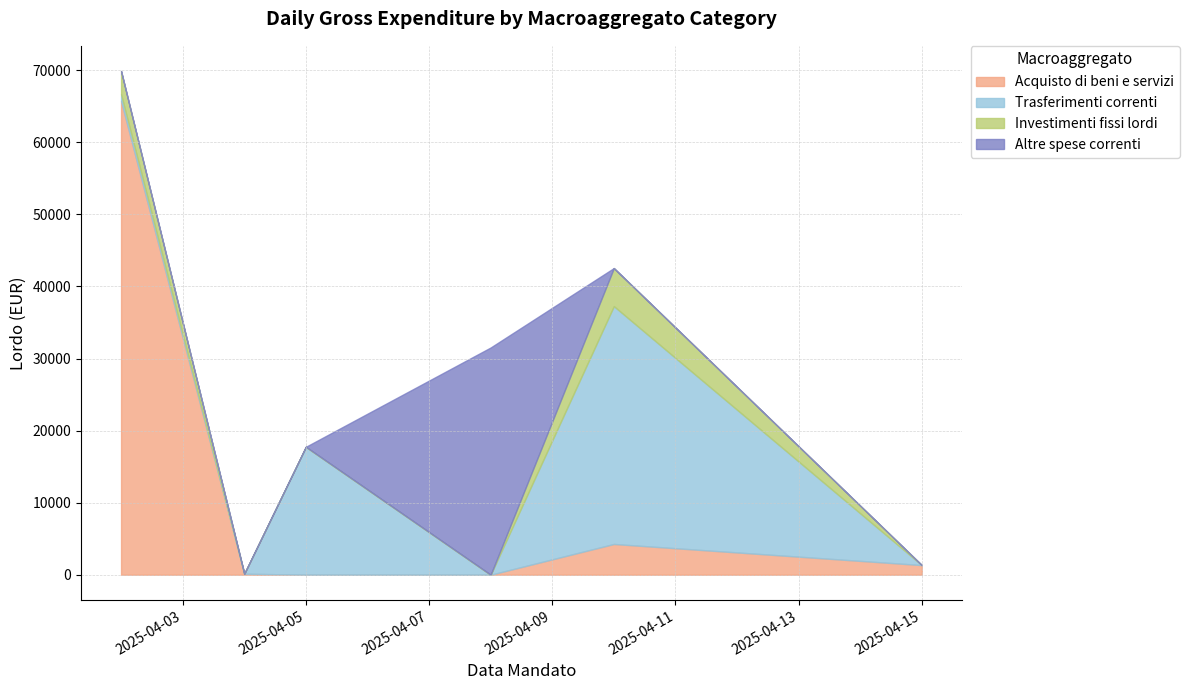

Which series ends up on top after the final intersection of Investimenti fissi lordi and Acquisto di beni e servizi?

Acquisto di beni e servizi